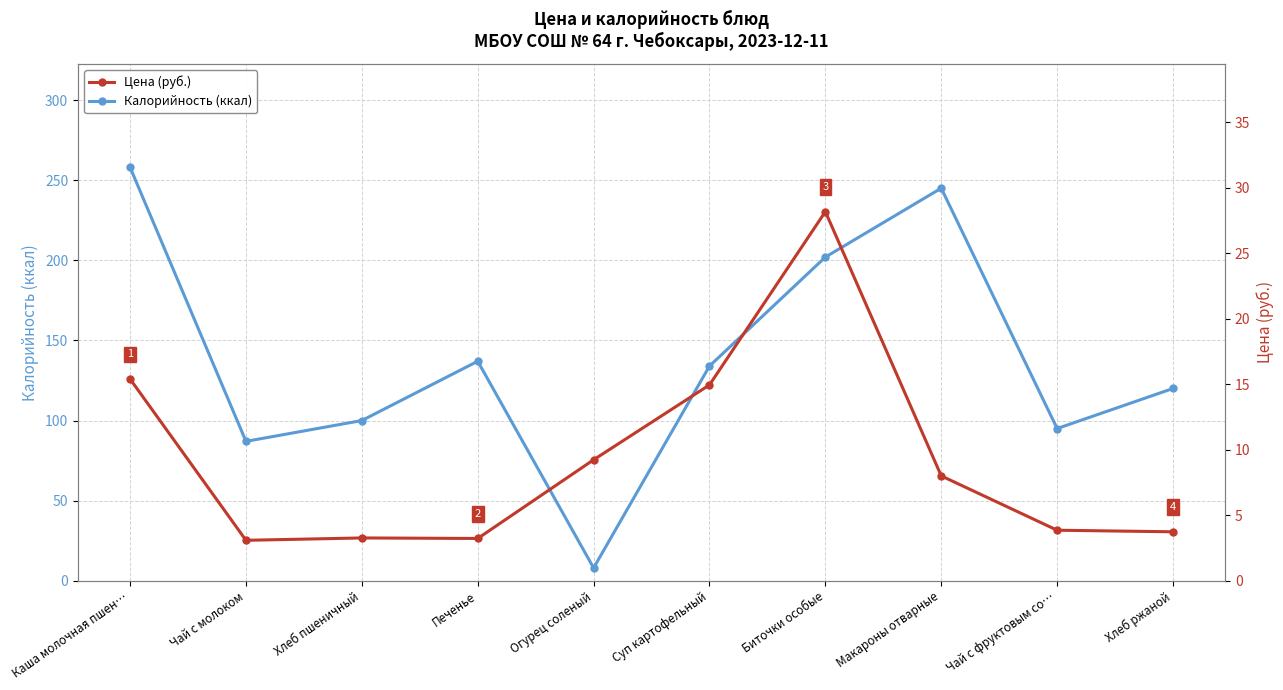

How many interior local peaks does the Калорийность (ккал) series have?

2